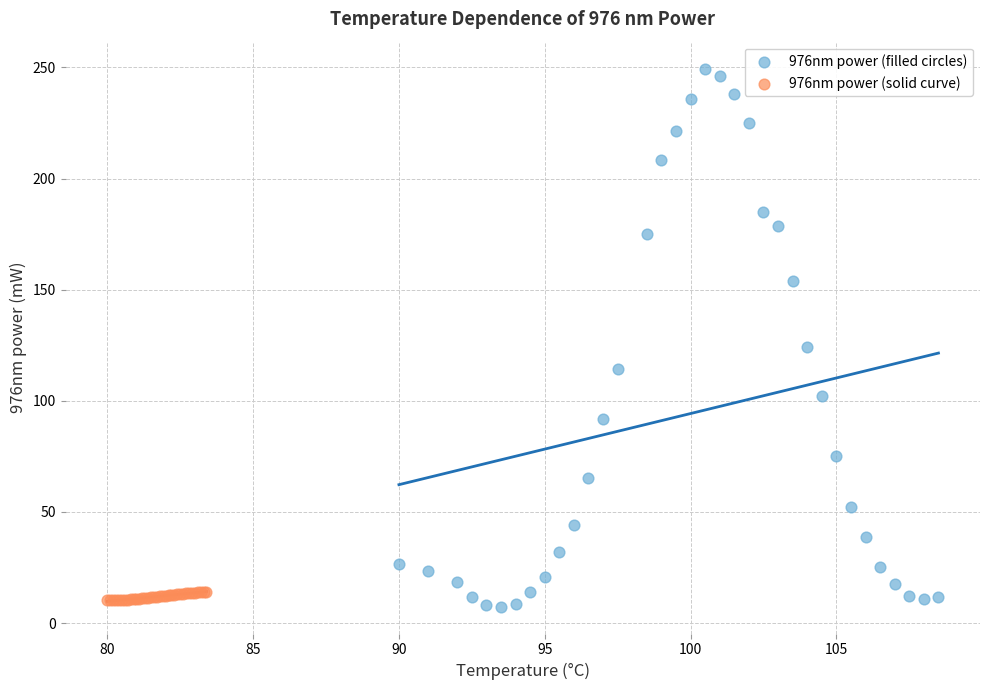

Which series contains the lowest Y value?

976nm power (filled circles)